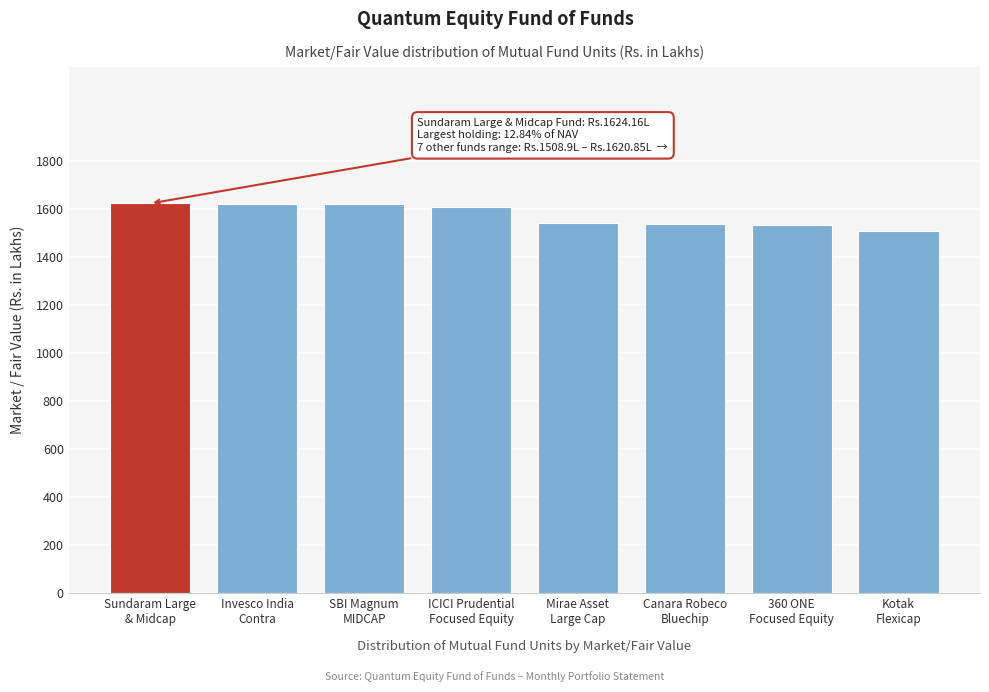

What is the difference between the maximum and minimum values?

115.3